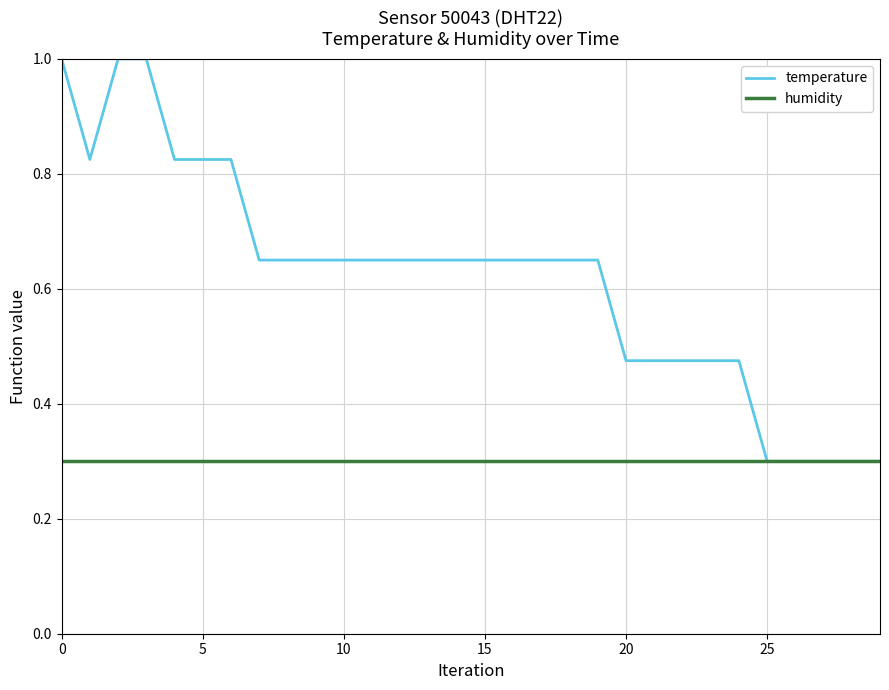

Which series has the widest spread of values?

temperature